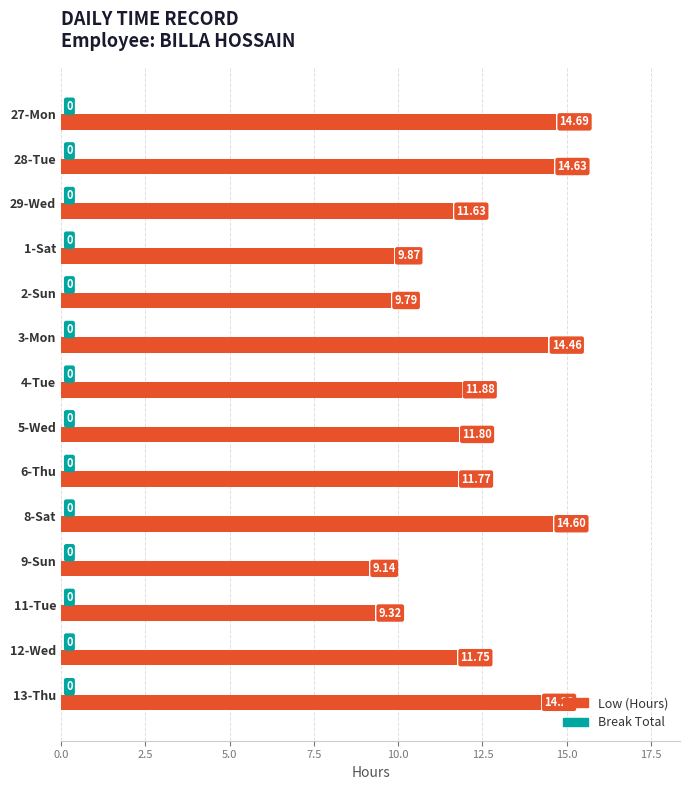

Rank the categories by value from lowest to highest.

9-Sun, 11-Tue, 2-Sun, 1-Sat, 29-Wed, 12-Wed, 6-Thu, 5-Wed, 4-Tue, 13-Thu, 3-Mon, 8-Sat, 28-Tue, 27-Mon